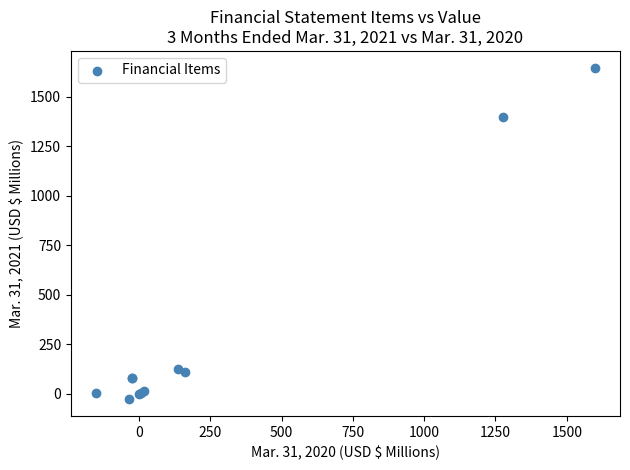

What Y value in the scatter plot is closest to 809?

1400